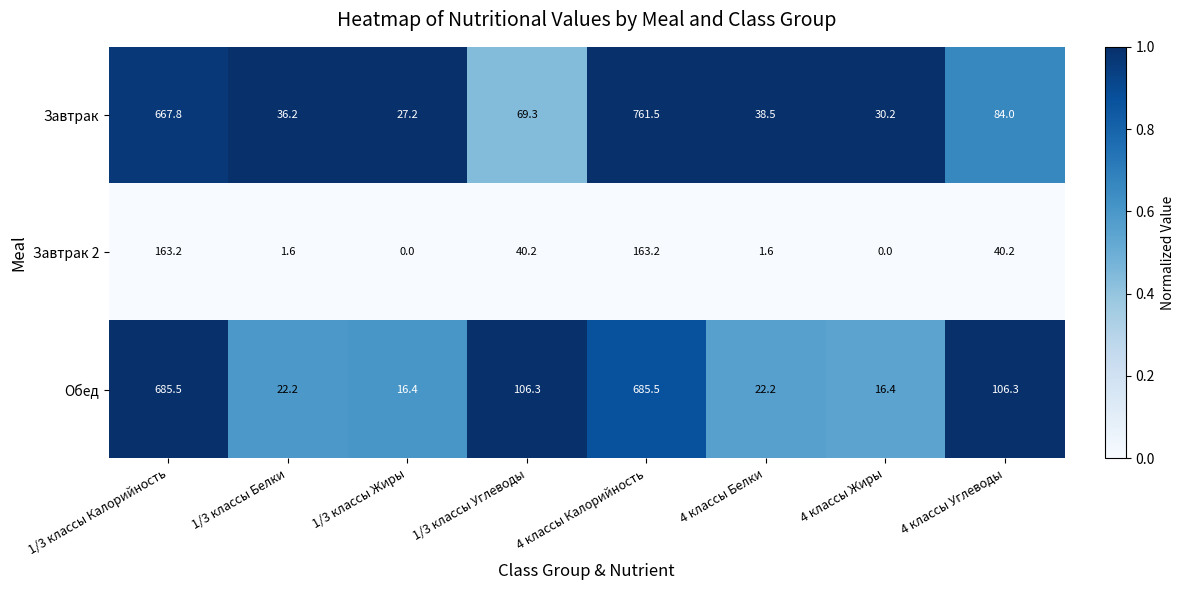

How many series are shown in this chart?

3